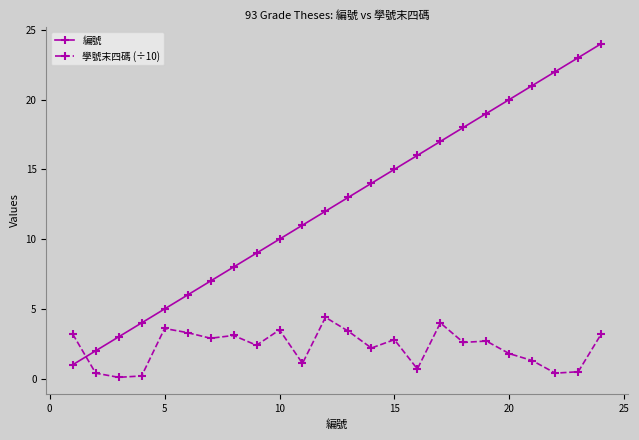

Which series has the widest spread of values?

編號